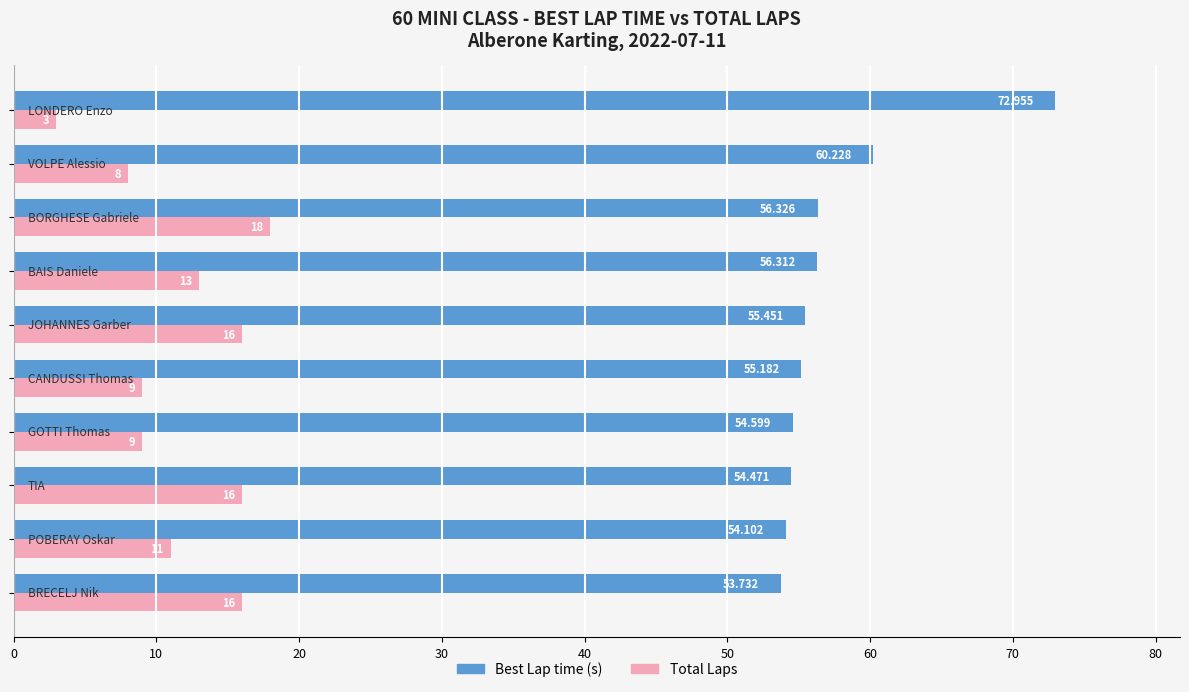

Which series has the largest total across all categories?

Best Lap time (s)